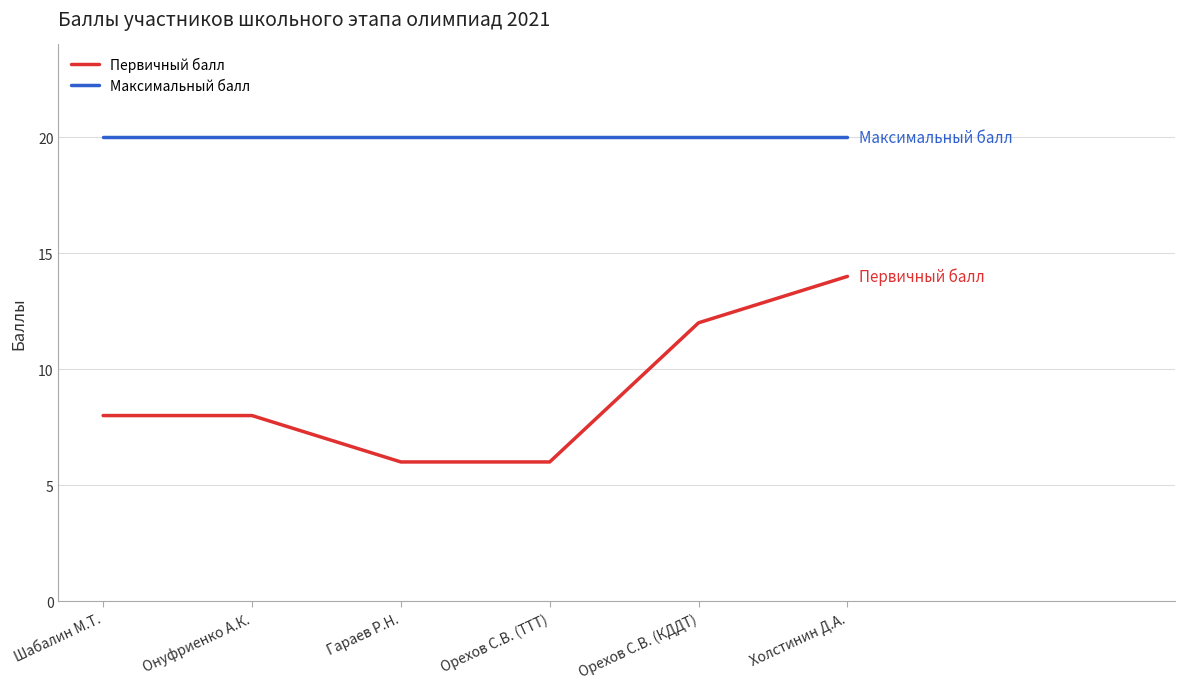

True or false: Первичный балл and Максимальный балл intersect in this chart.

False